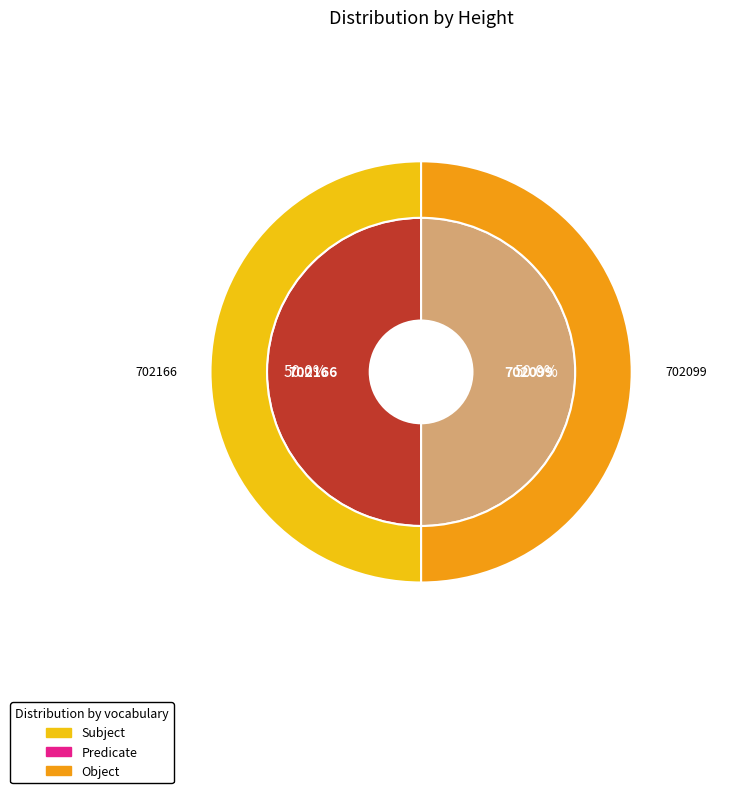

To the nearest percent, what portion does 702099 represent?

50%